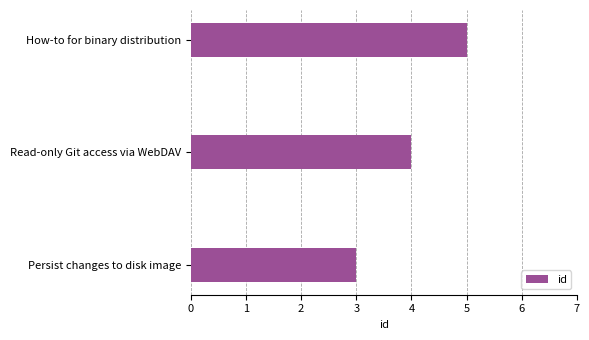

Which category has the lowest value across all series?

Persist changes to disk image